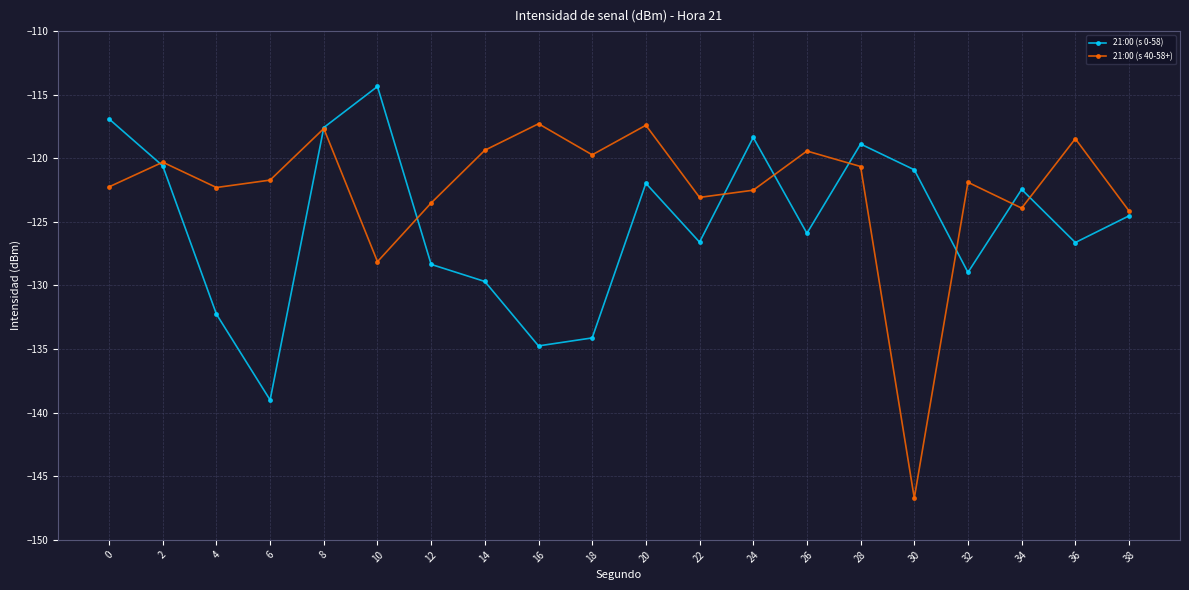

Between 2 and 26, which series saw the biggest shift?

21:00 (s 0-58)